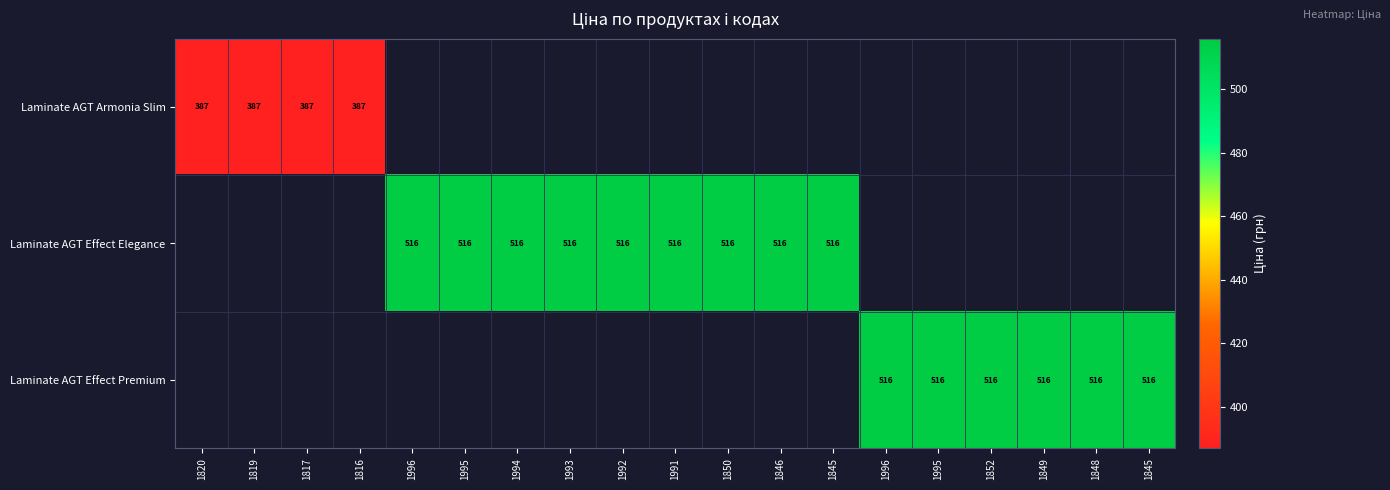

Count the number of data series in this chart.

3